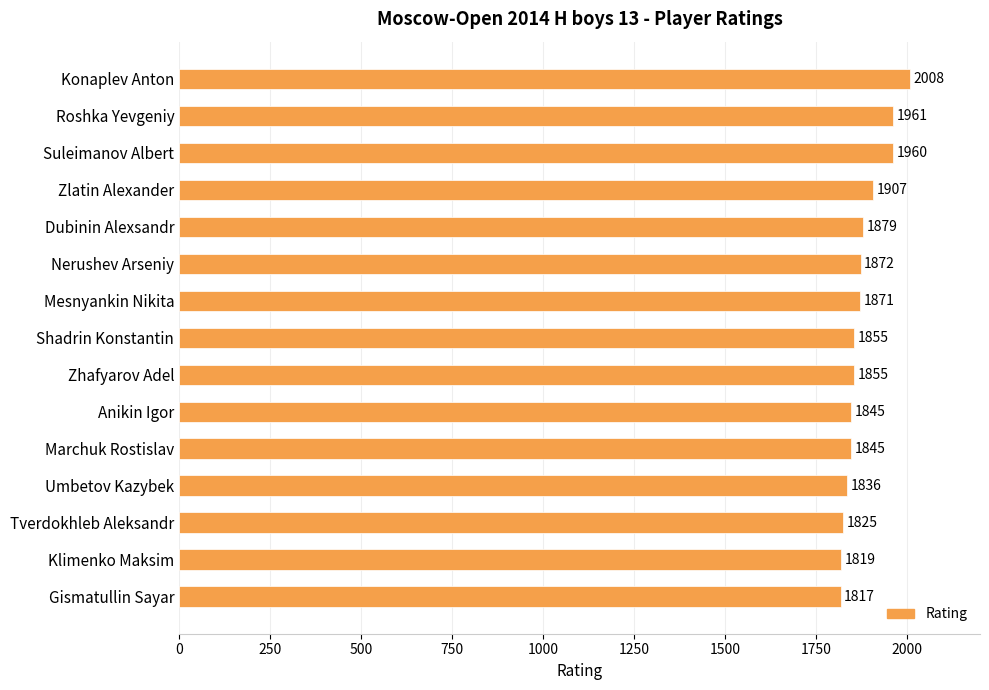

What is the sum of all values?

28155